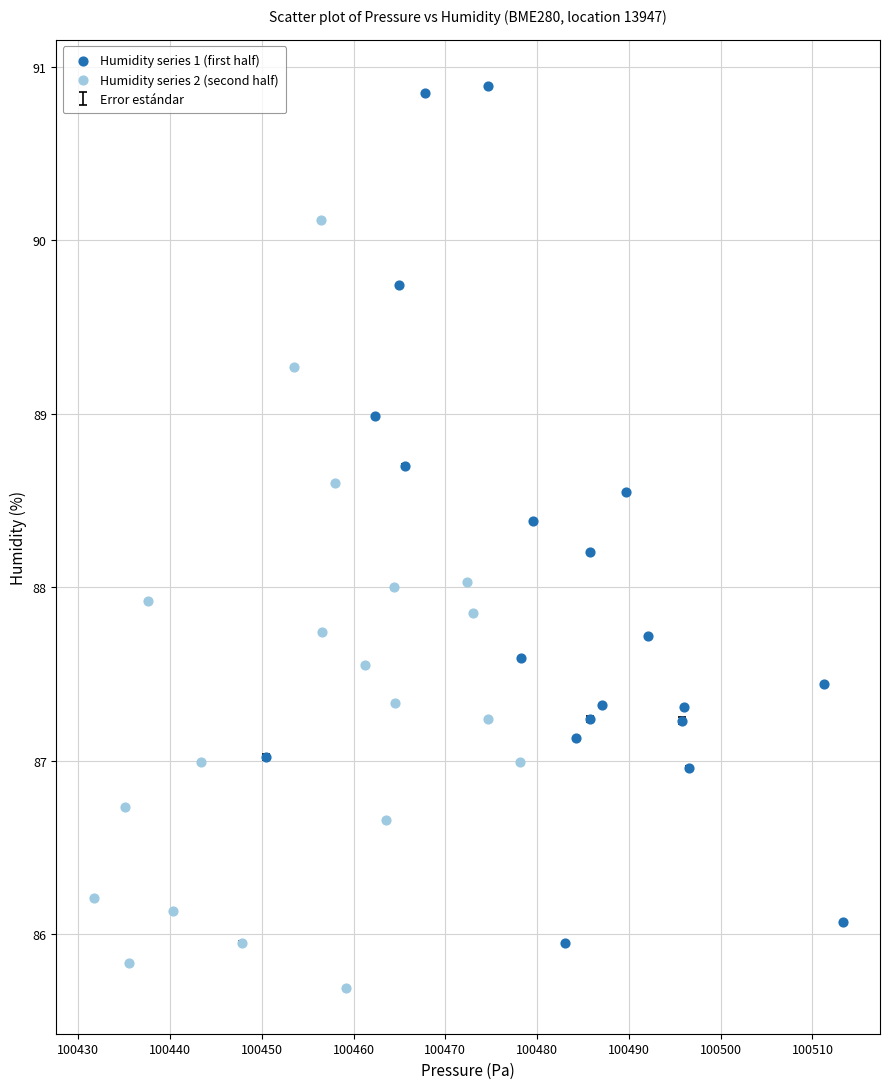

Which series contains the highest Y value?

Humidity series 1 (first half)